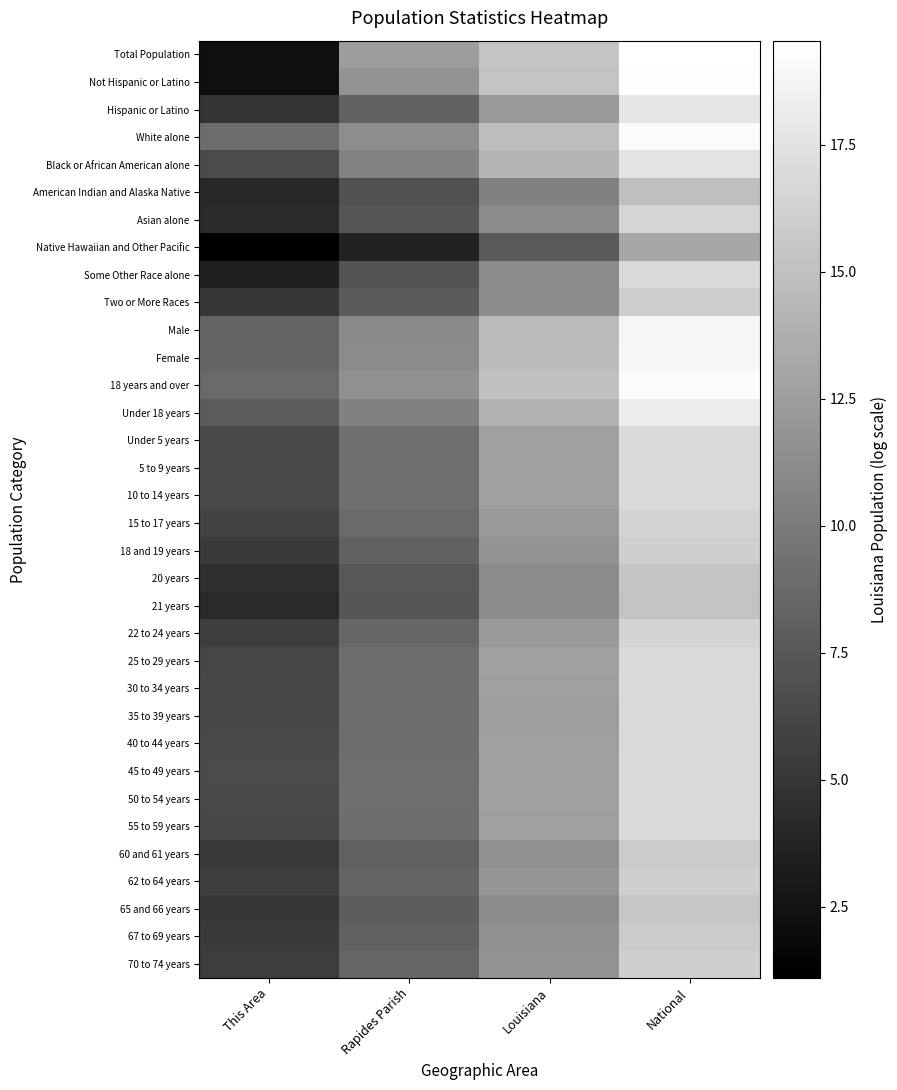

Between This Area and National, which is larger?

National